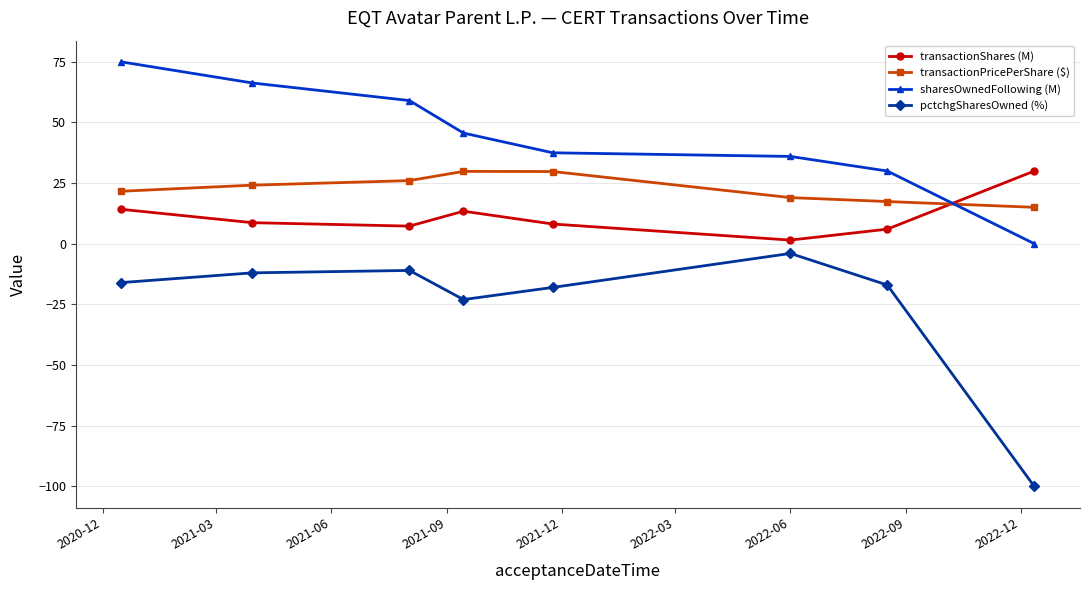

List the series in order of their overall mean, highest first.

sharesOwnedFollowing (M), transactionPricePerShare ($), transactionShares (M), pctchgSharesOwned (%)